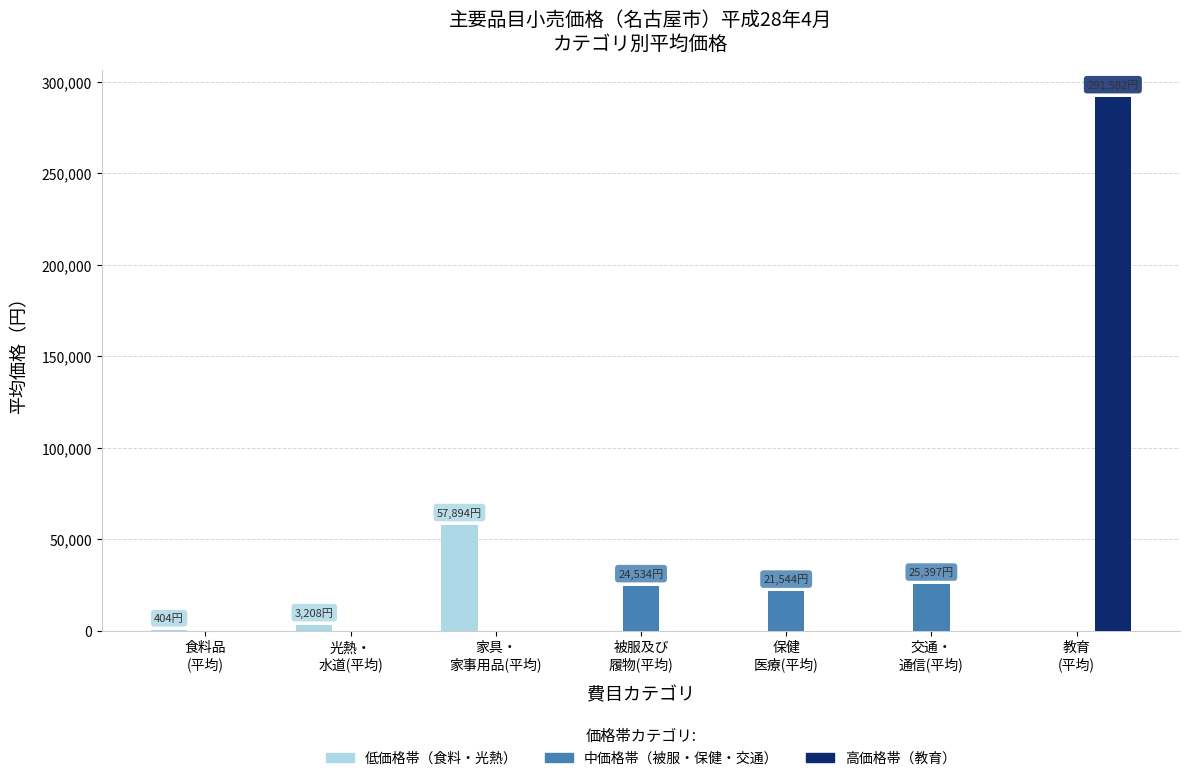

Between 家具・
家事用品(平均) and 交通・
通信(平均), which series saw the biggest shift?

低価格帯（食料・光熱）